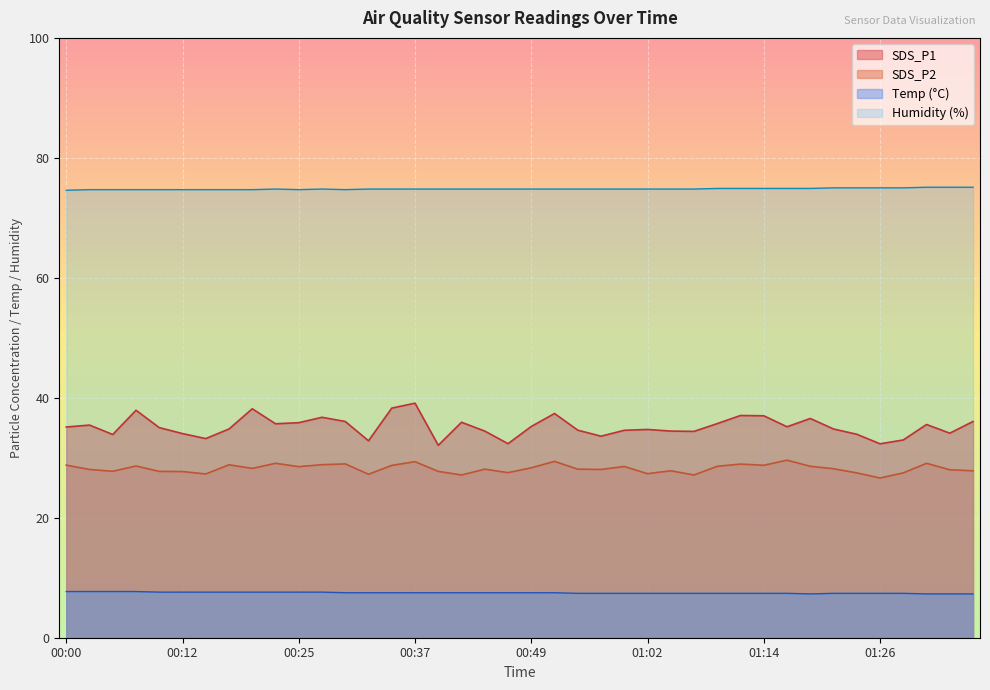

What is the minimum value for SDS_P1?

32.1